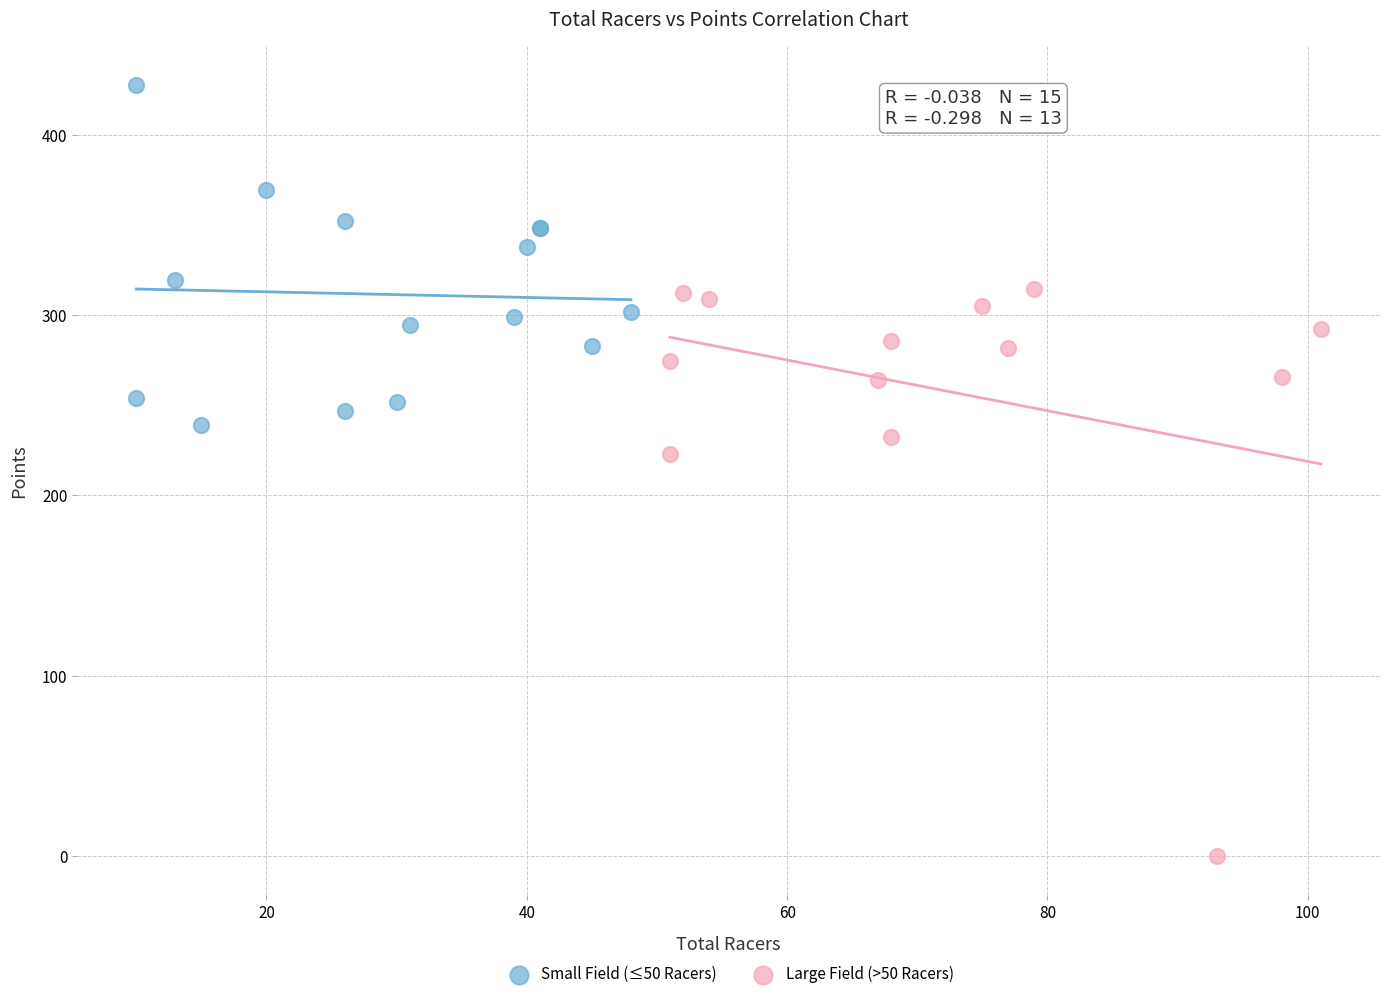

Which series has the largest Y range (max minus min)?

Large Field (>50 Racers)